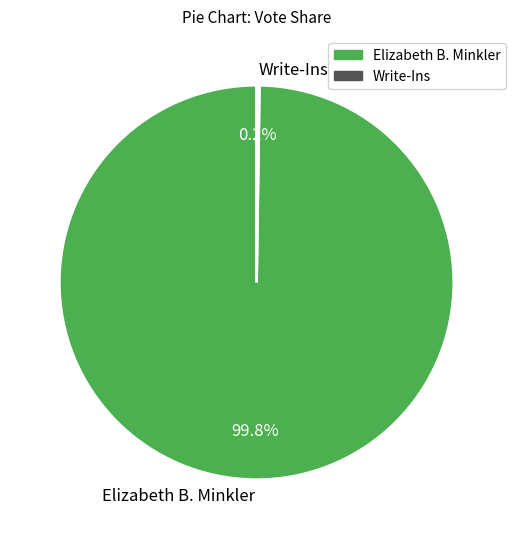

To the nearest percent, what is the average slice percentage?

50%